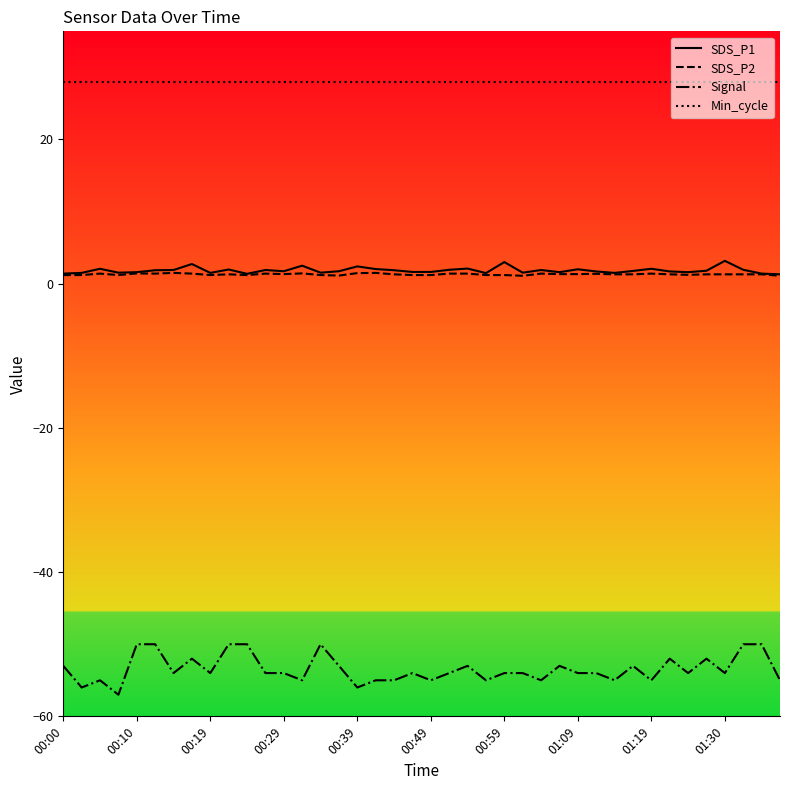

How many lines are shown in the chart?

4